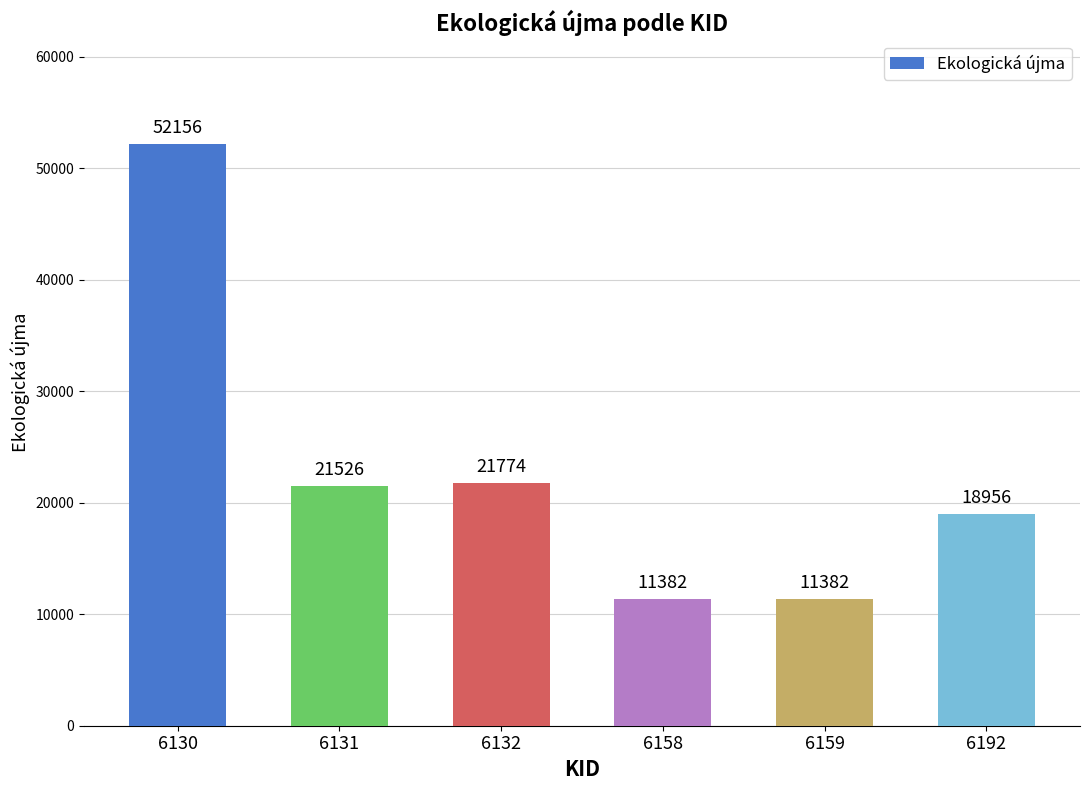

Where does the data first go above 21526?

6130